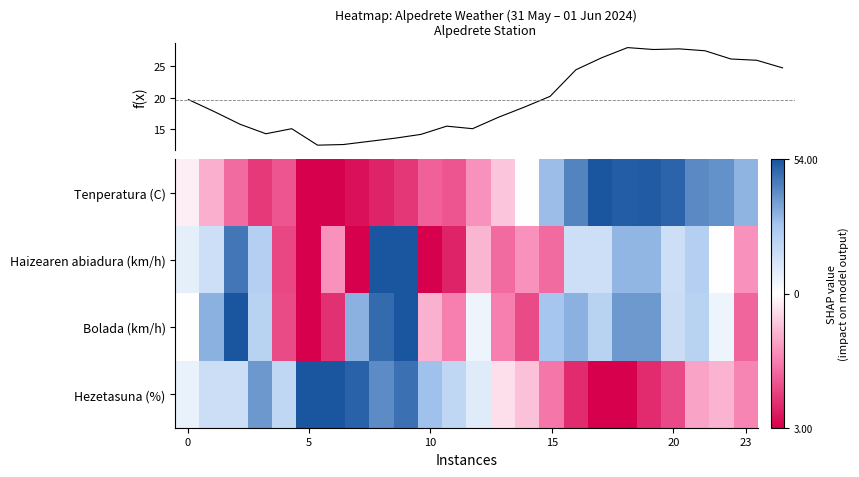

What is the sum of the f(x) values at 23 and 14?

44.9